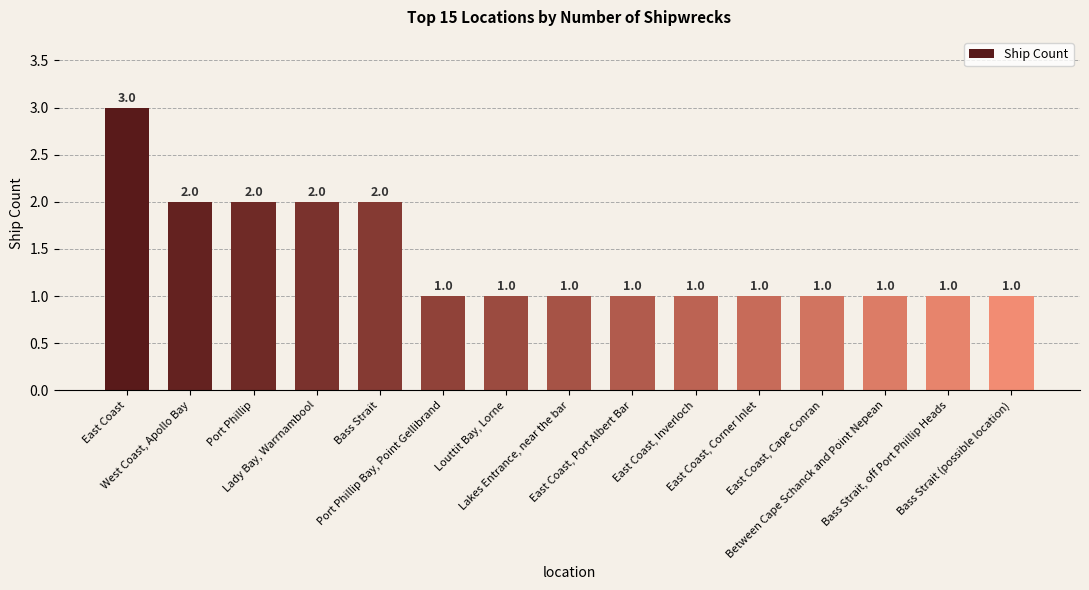

How many bars are there in total?

15